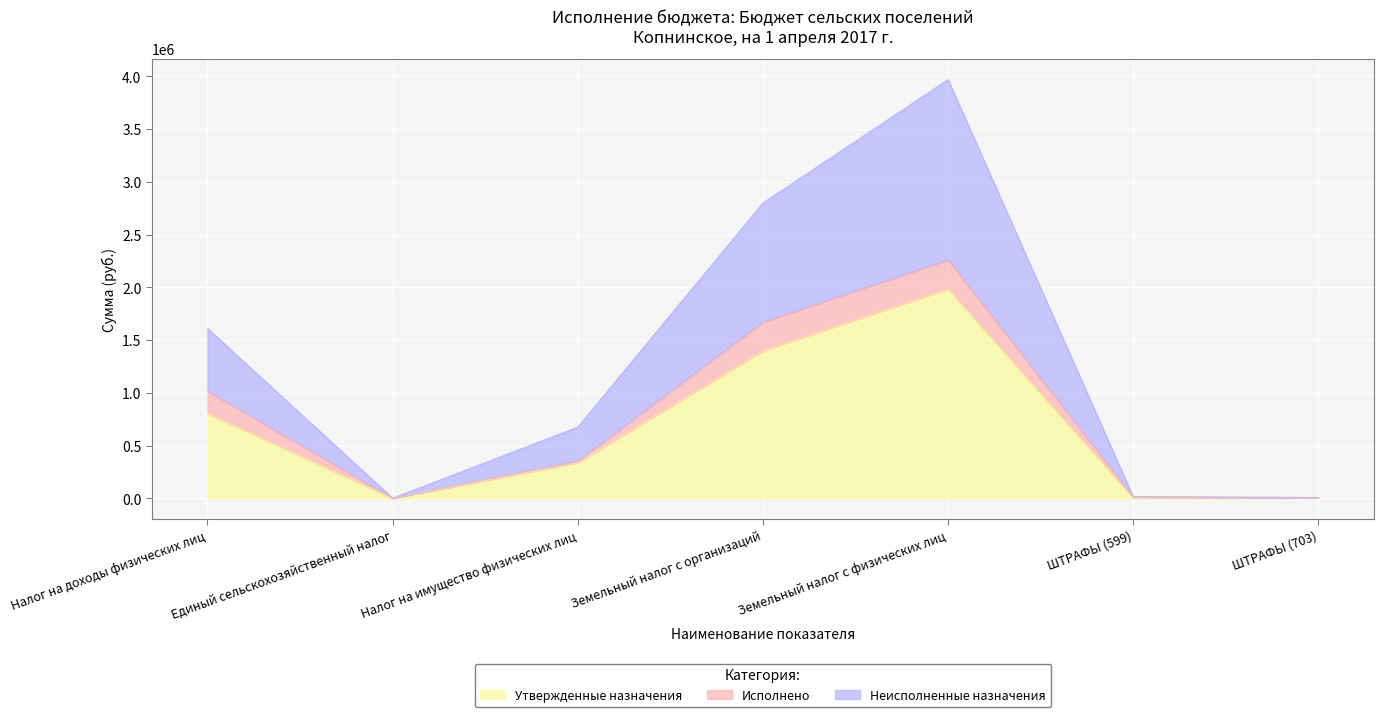

What is the sum of all Утвержденные назначения values?

4539600.0